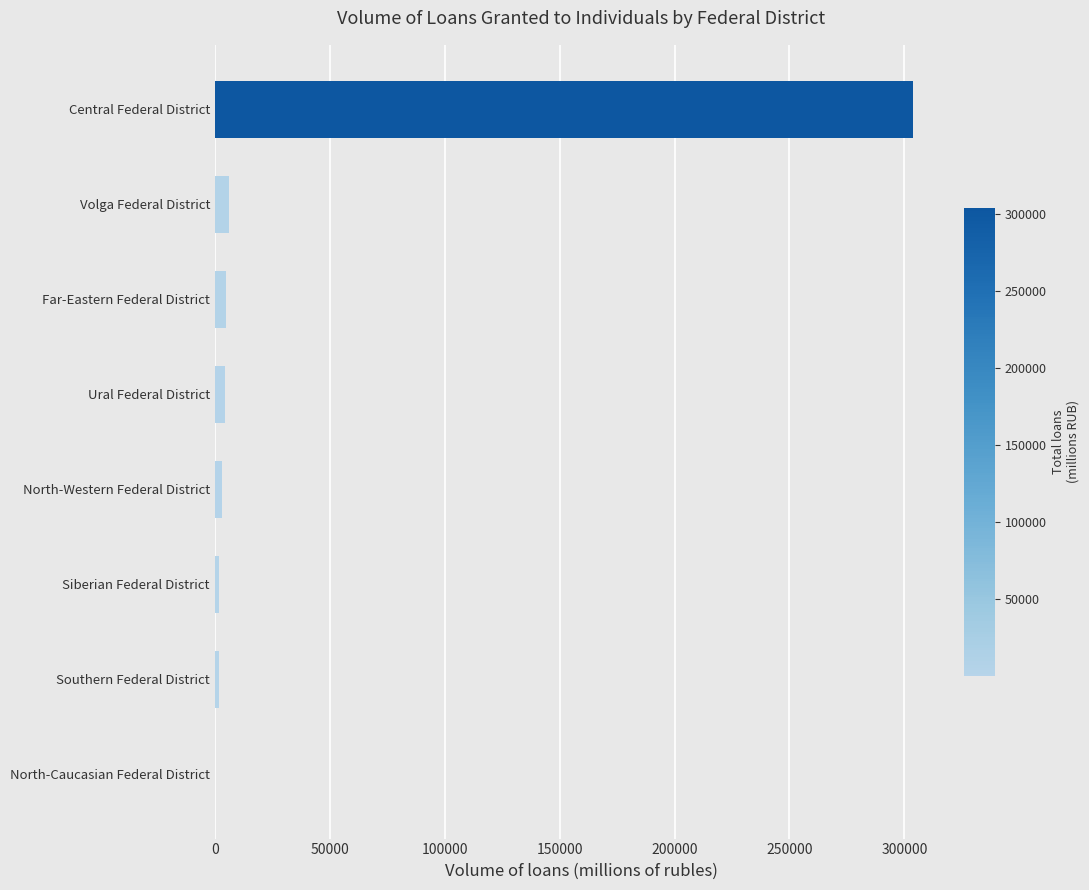

True or false: the data shows 398895 at Central Federal District.

False